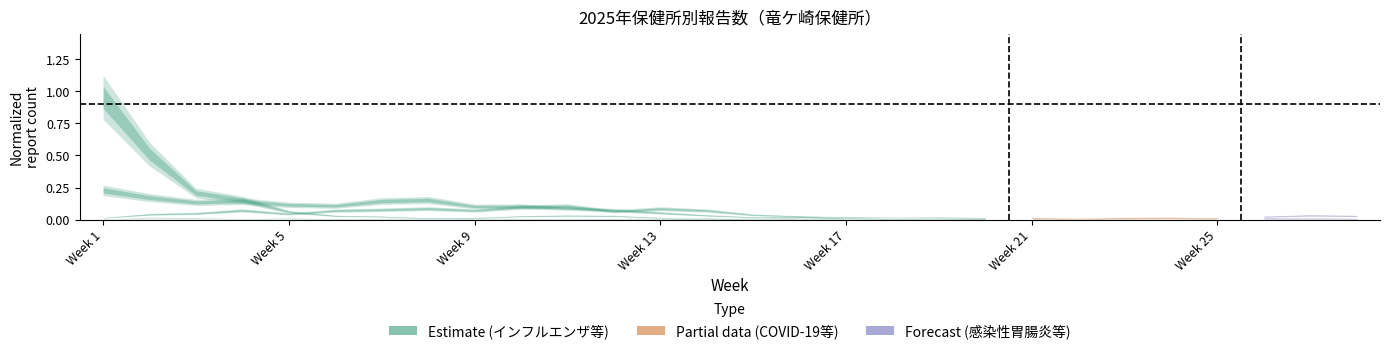

What is the total value across all series at 26?

0.1